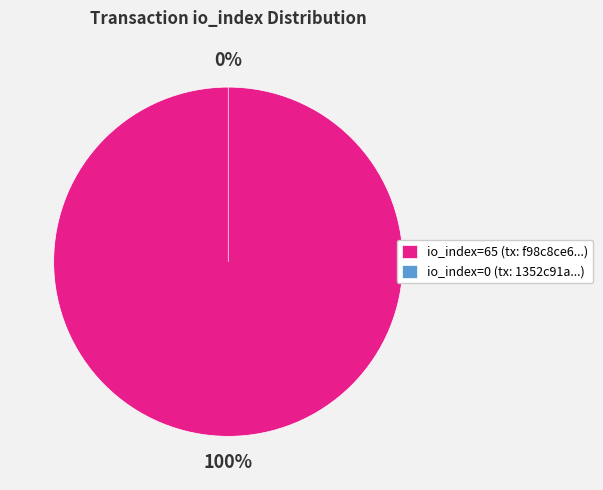

To the nearest percent, what is the difference between the largest and smallest slice percentages?

100%